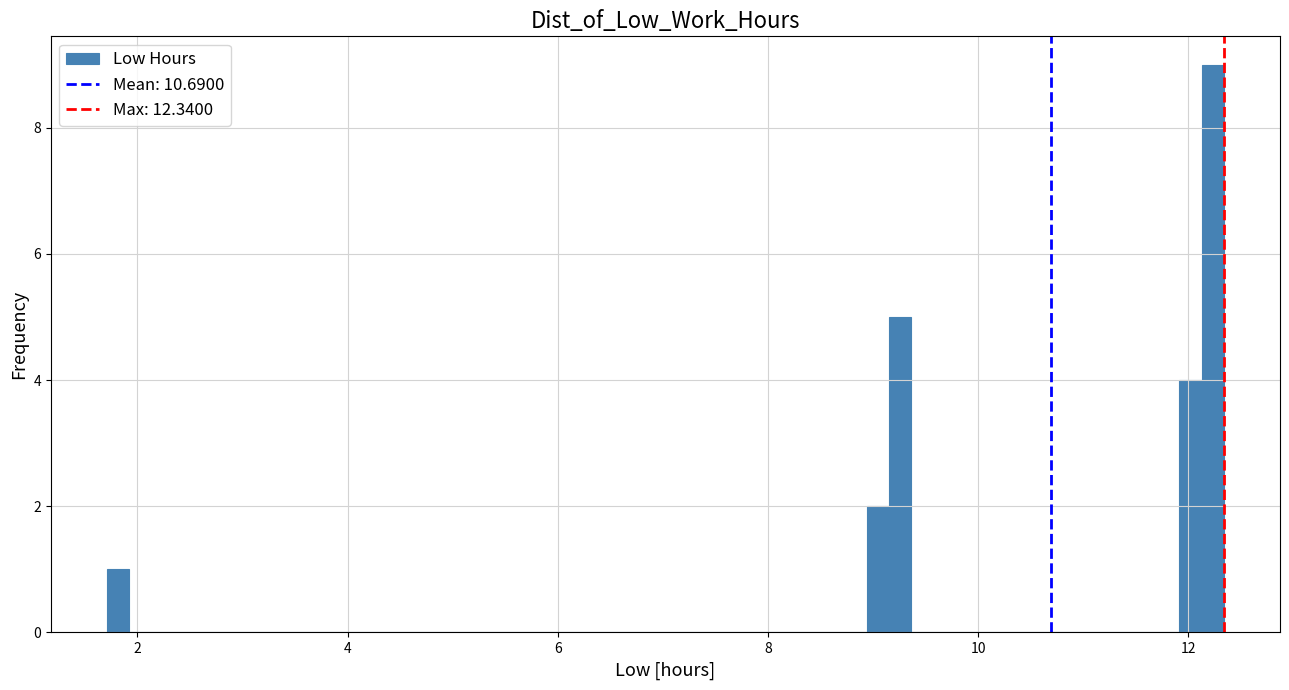

Read against the x-axis, roughly where is the centre of the tallest bar?

12.2